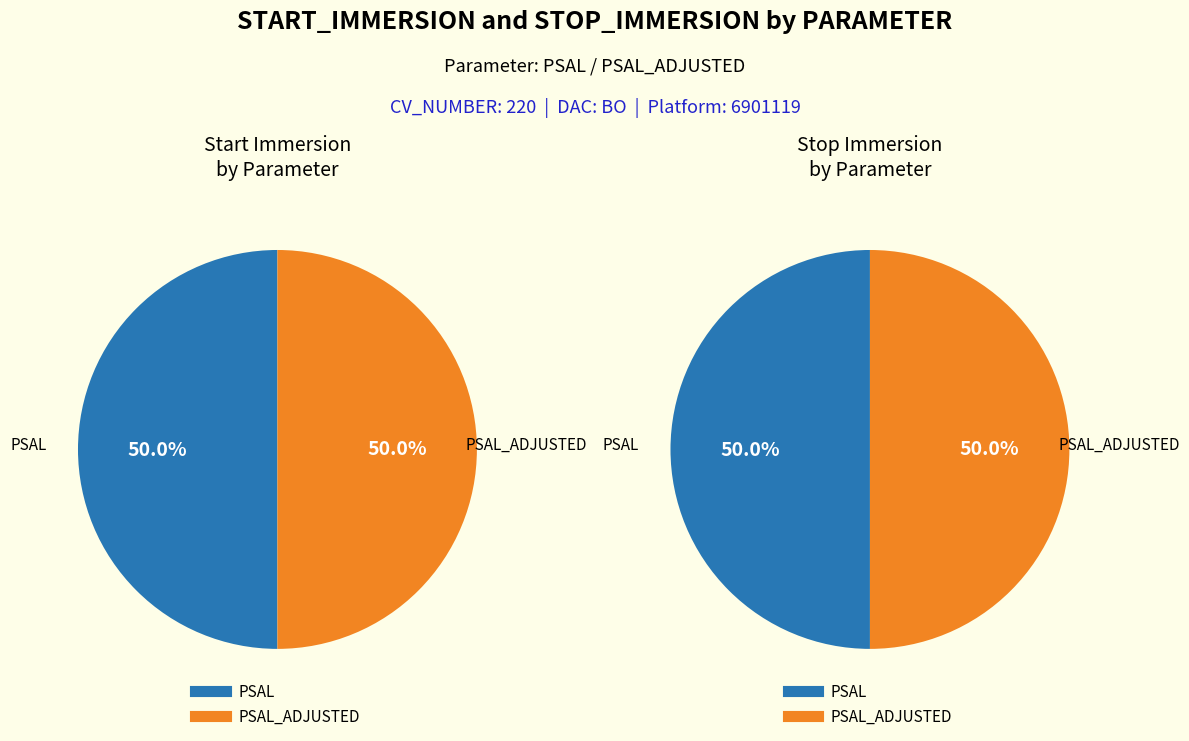

What is the smallest slice in the pie chart?

PSAL (60.3-129.6)